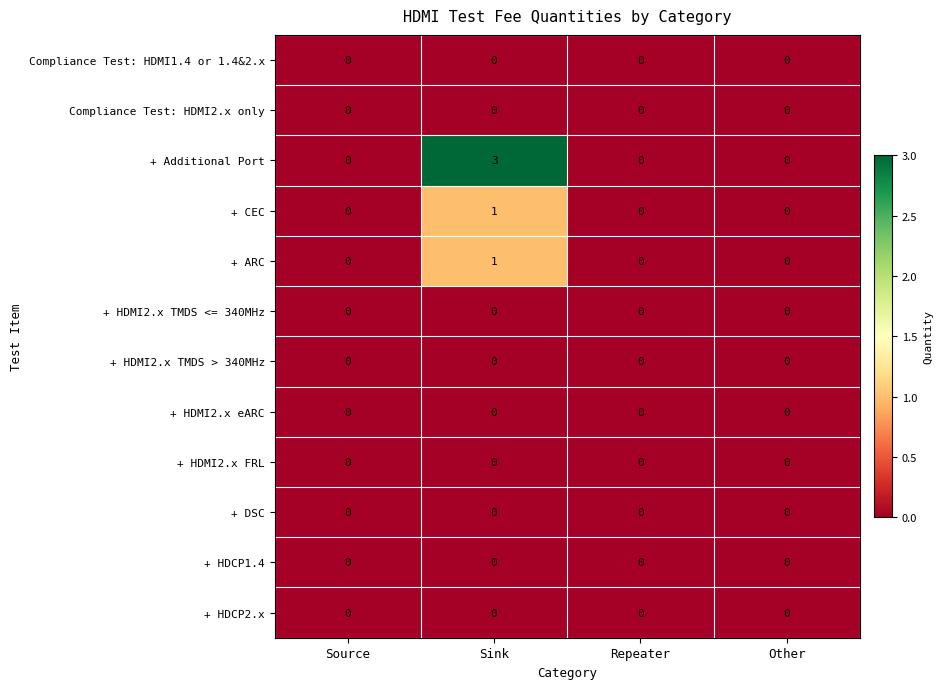

How many + CEC values are between 0 and 1?

4